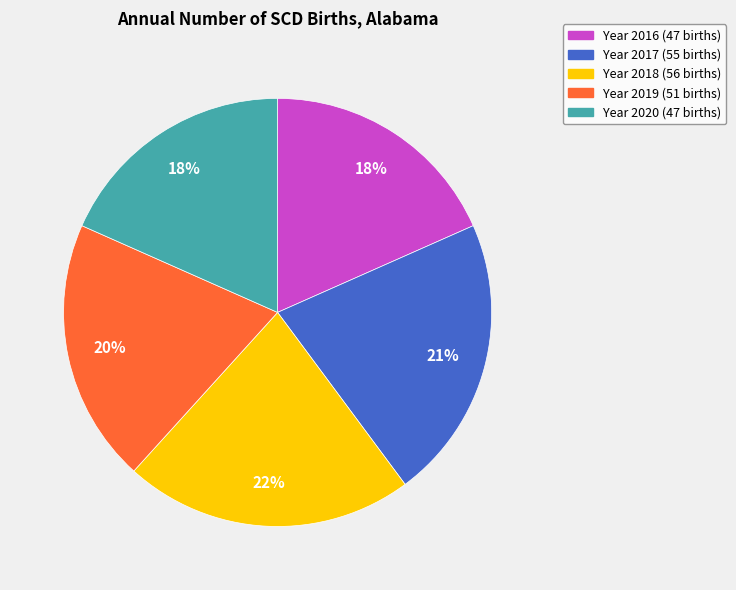

Is there any slice that represents more than half of the pie?

No